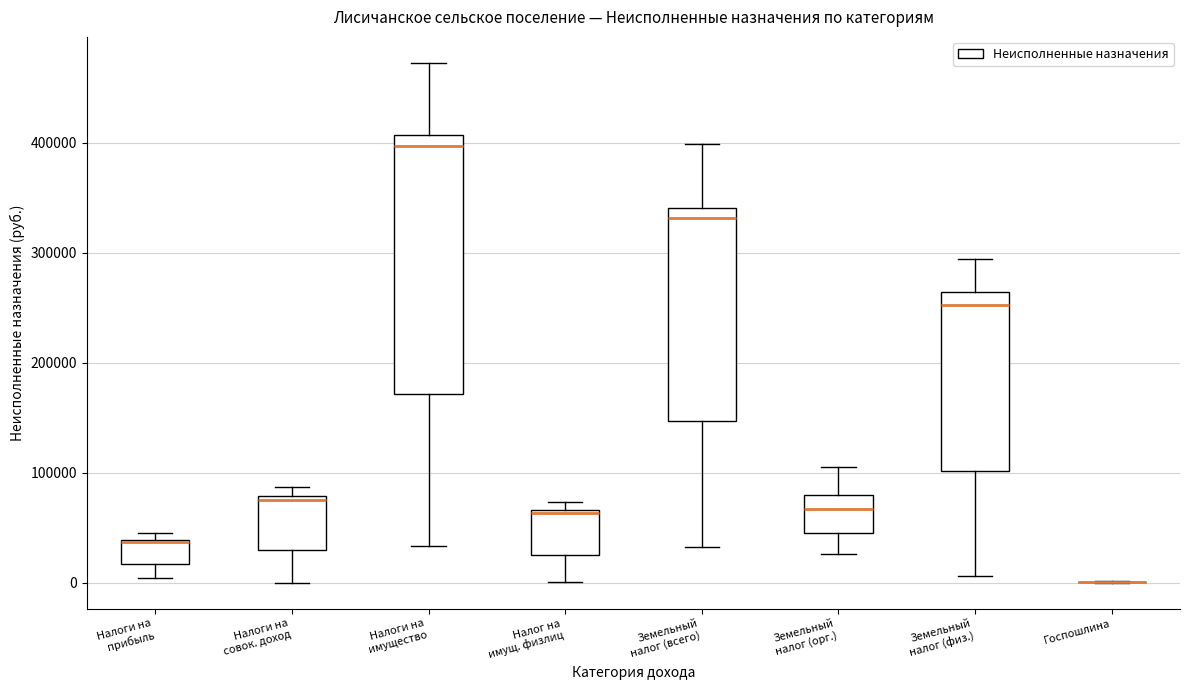

Where does the median line of the box for Налог на имущ. физлиц sit on the y-axis? The values are not printed on the chart, so give them approximately, as read against the axis.

60000